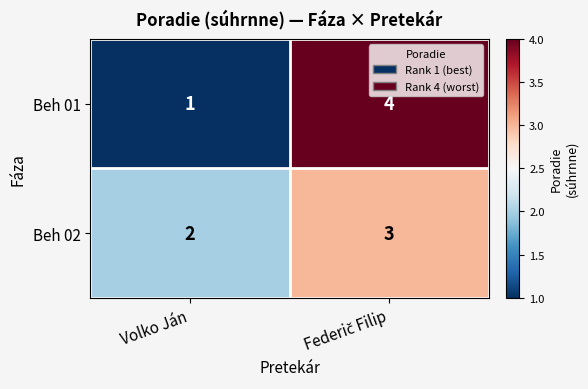

Where is Beh 01 nearest to the value 2?

Volko Ján